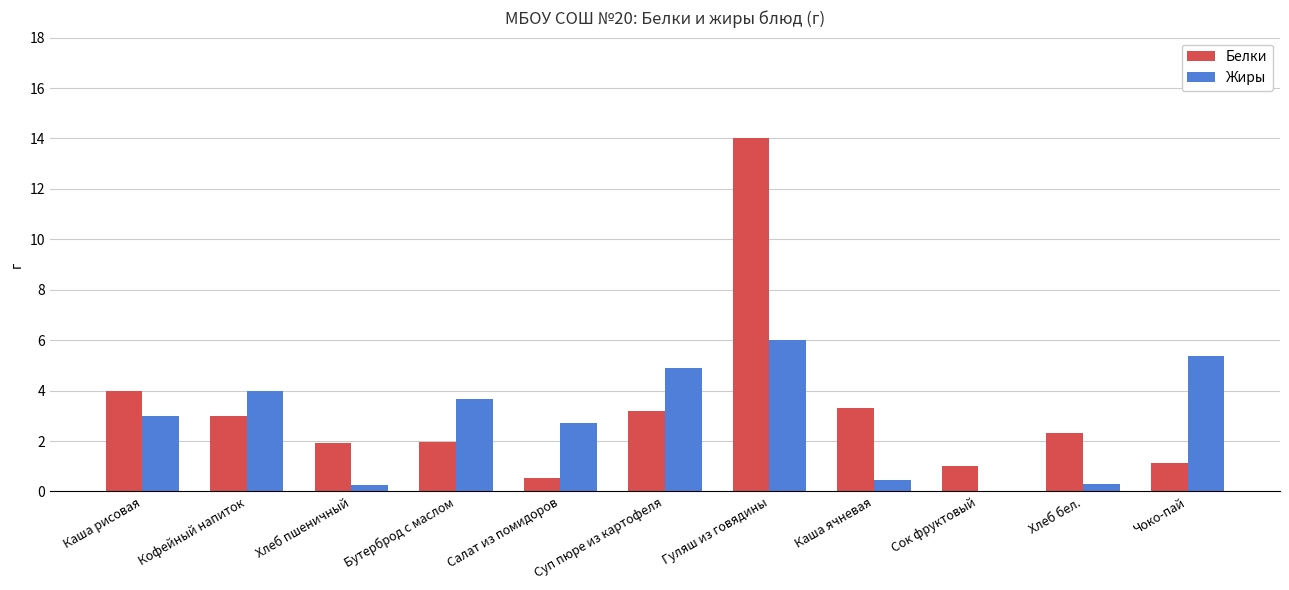

Where is Белки nearest to the value 7?

Каша рисовая